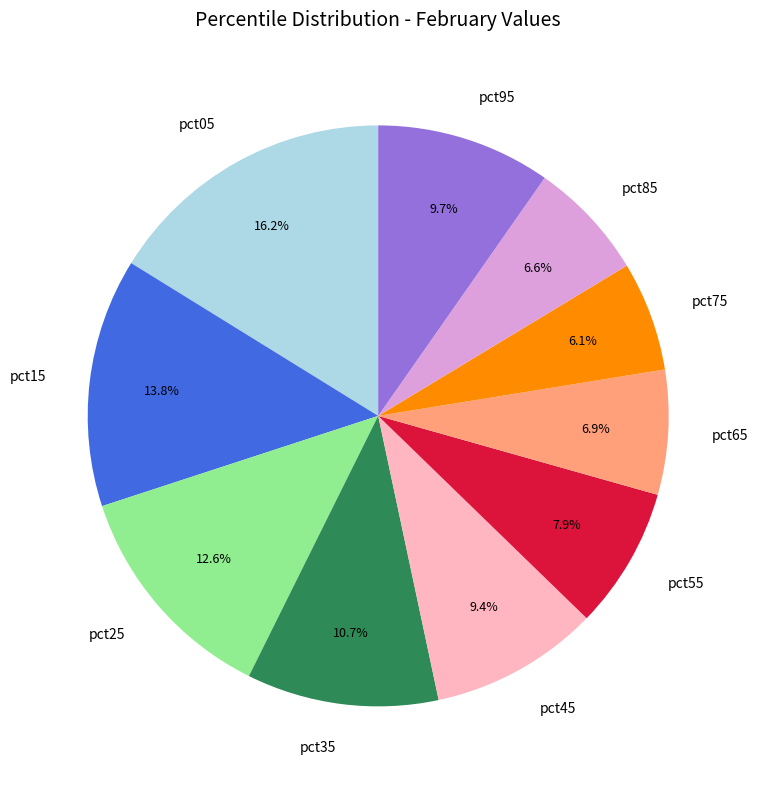

Do pct25 and pct95 together represent more than half of the pie?

No